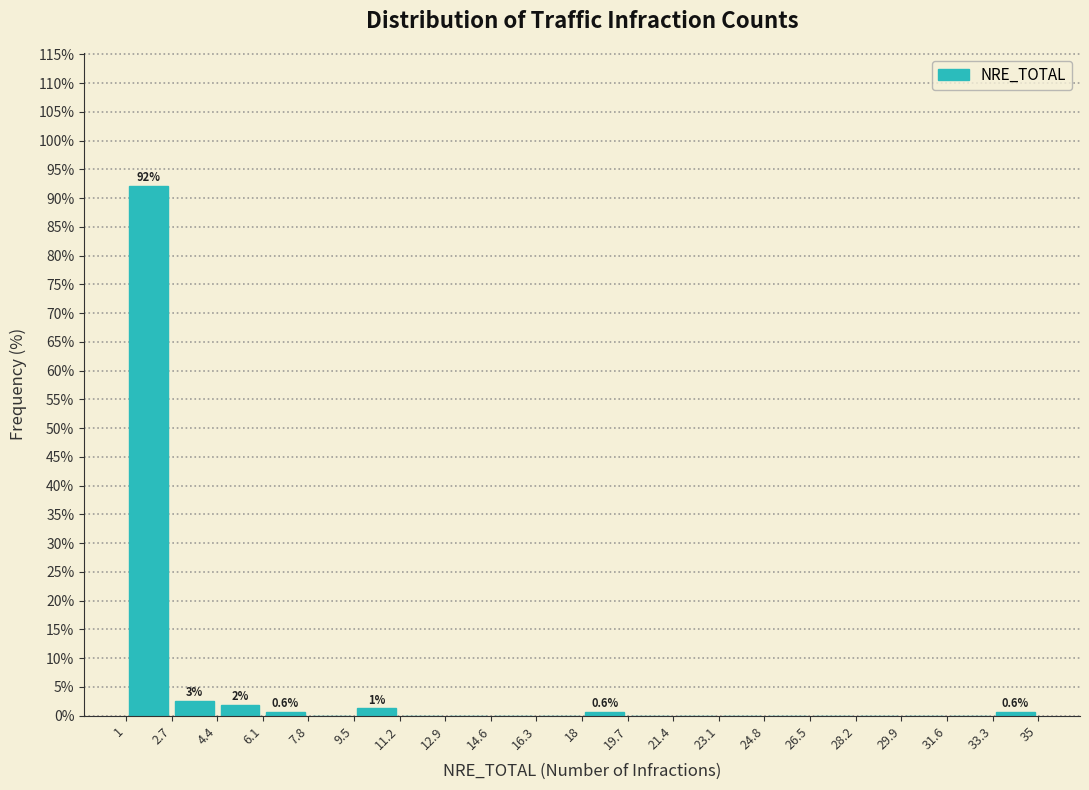

Which range on the x-axis has the tallest bar?

1 to 2.7